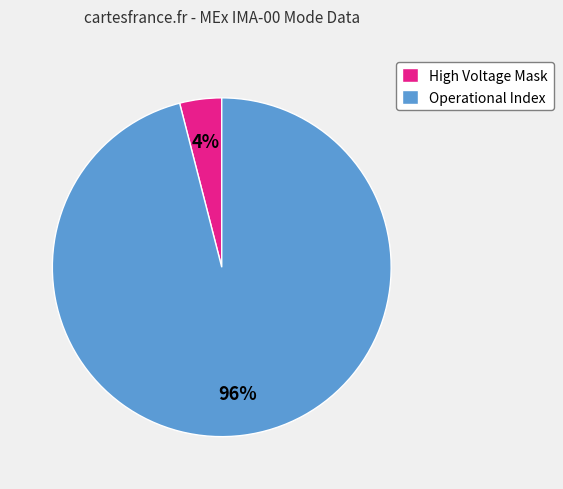

Which category has the smallest portion of the pie?

High Voltage Mask